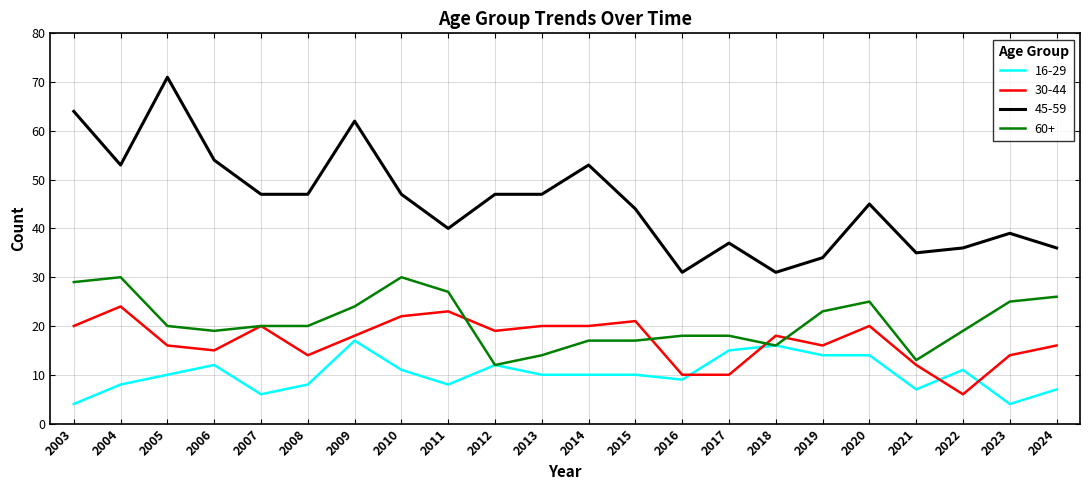

What is the lowest value of the 60+ series?

12